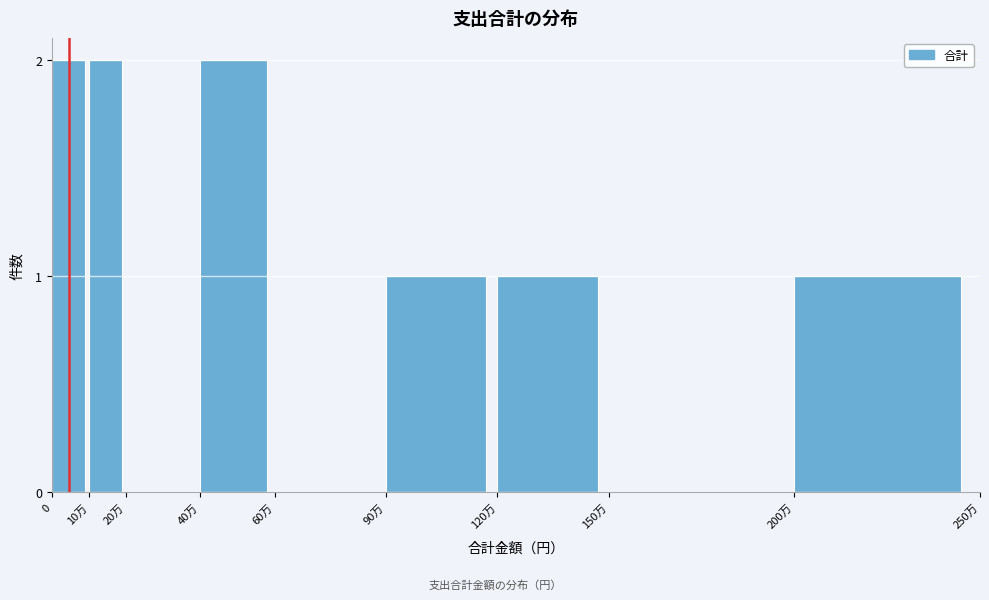

Reading left to right, list all the values displayed in this chart.

0=2	10万=2	20万=0	40万=2	60万=0	90万=1	120万=1	150万=0	200万=1